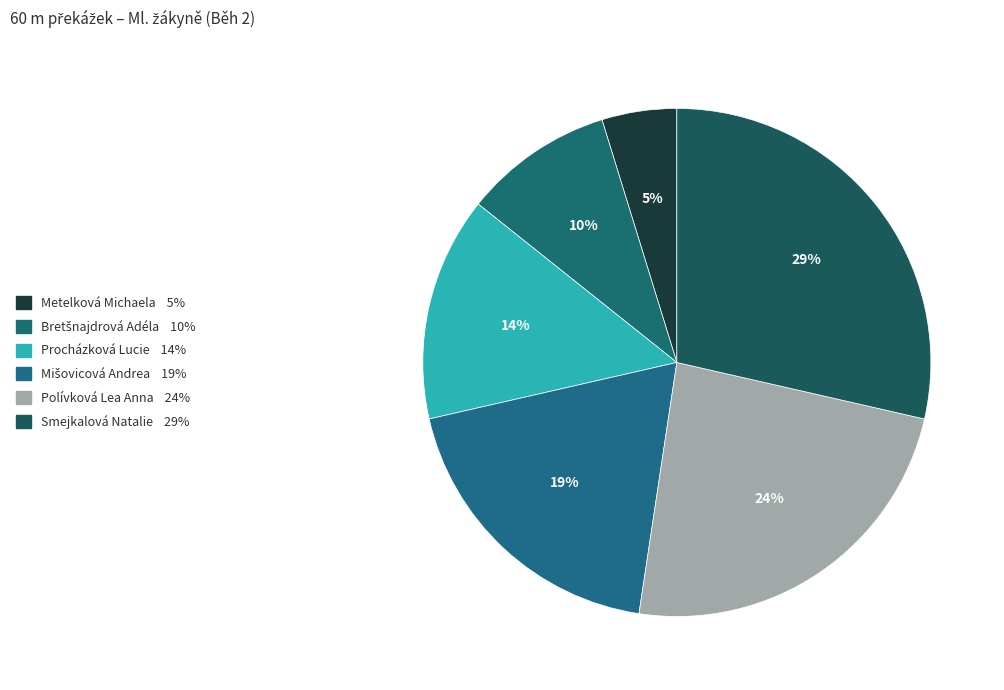

To the nearest percent, what is the difference between the largest and smallest slice percentages?

24%